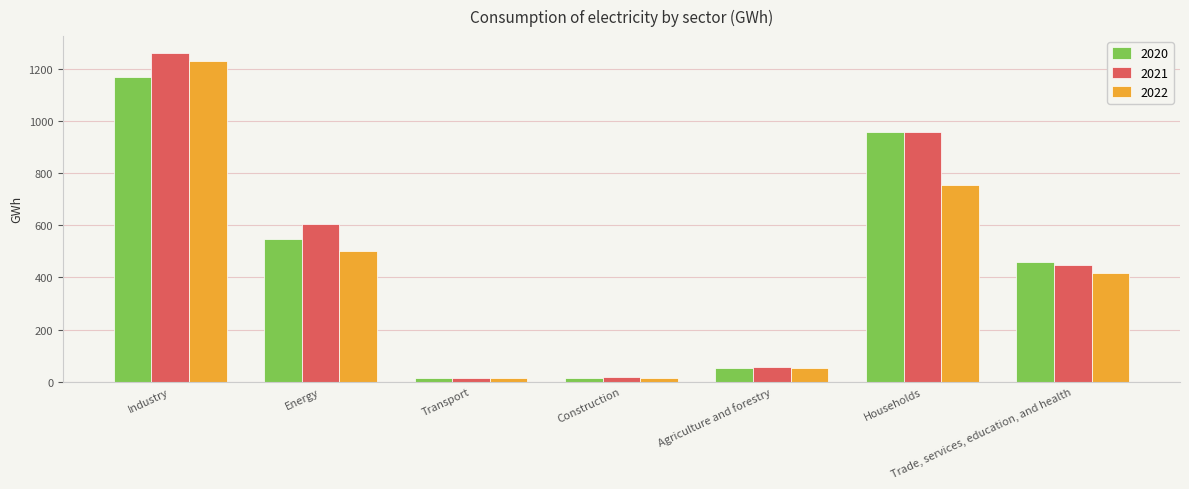

The 2022 series shows 418.3 at Trade, services, education, and health. True or false?

True